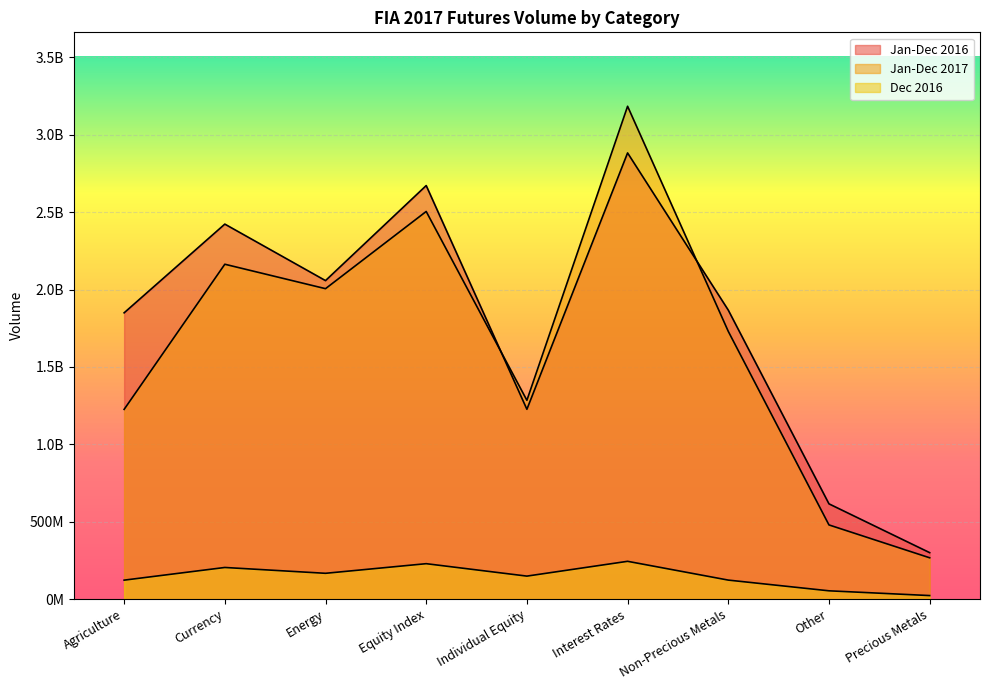

Is the value of Jan-Dec 2016 at Equity Index greater than the value of Jan-Dec 2017 at Individual Equity?

Yes